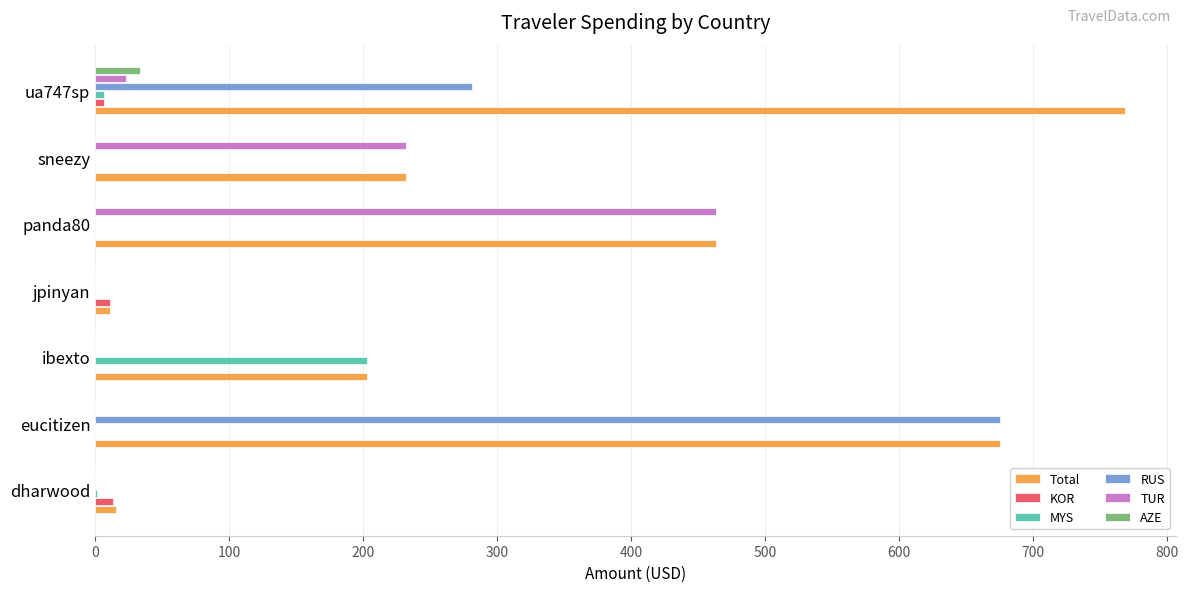

At which label is RUS closest to 337?

ua747sp